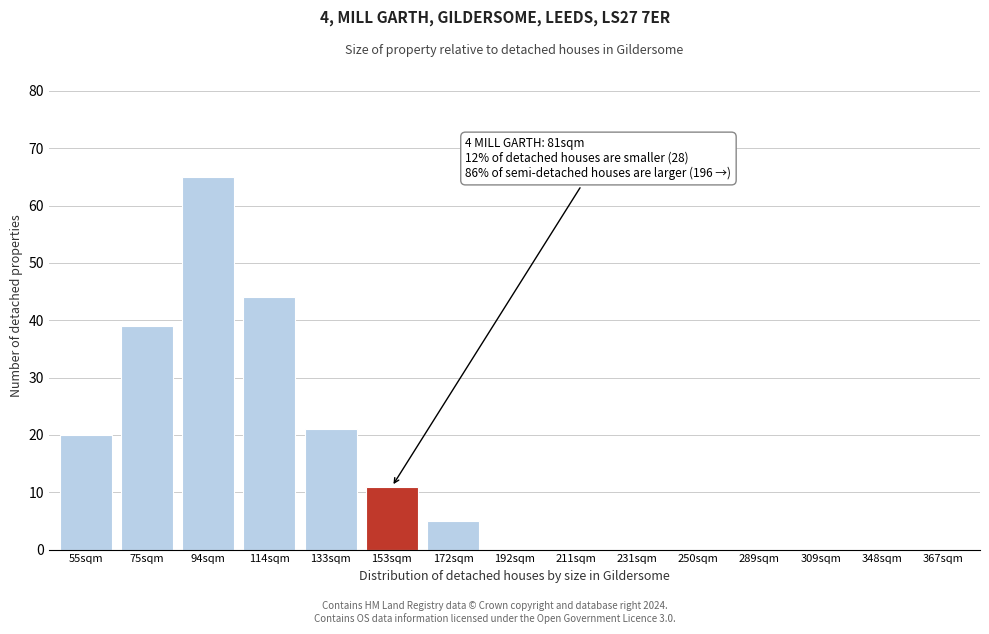

Reading right to left, list all the values displayed in this chart.

367sqm=0	348sqm=0	309sqm=0	289sqm=0	250sqm=0	231sqm=0	211sqm=0	192sqm=0	172sqm=5	153sqm=11	133sqm=21	114sqm=44	94sqm=65	75sqm=39	55sqm=20